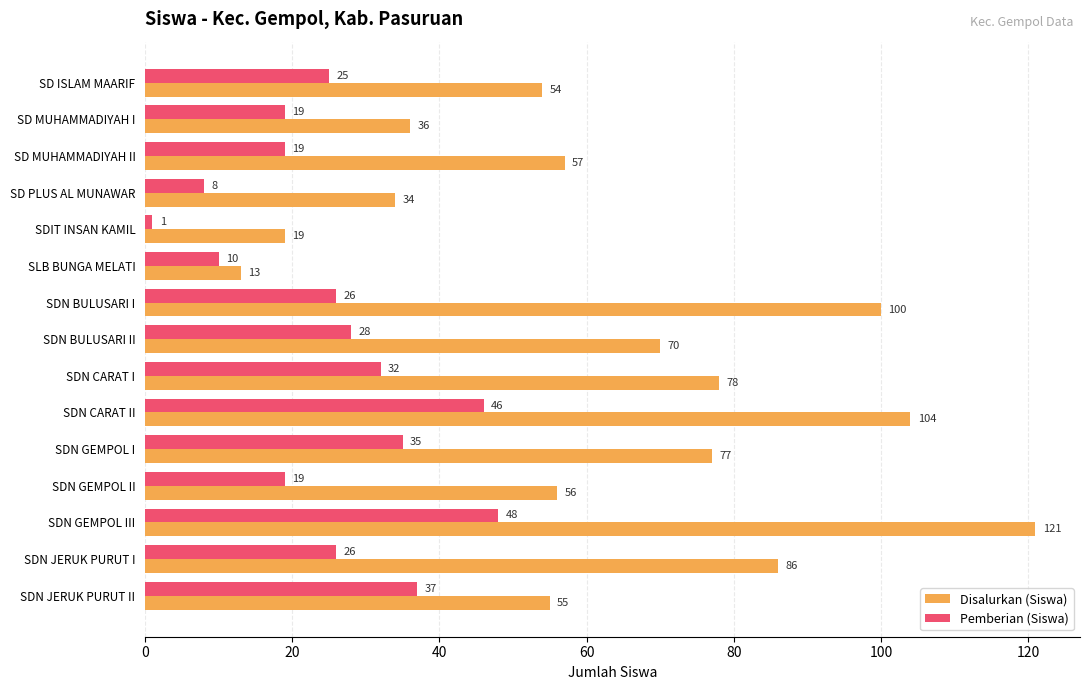

What is the difference between the highest and lowest values at SD MUHAMMADIYAH I?

17